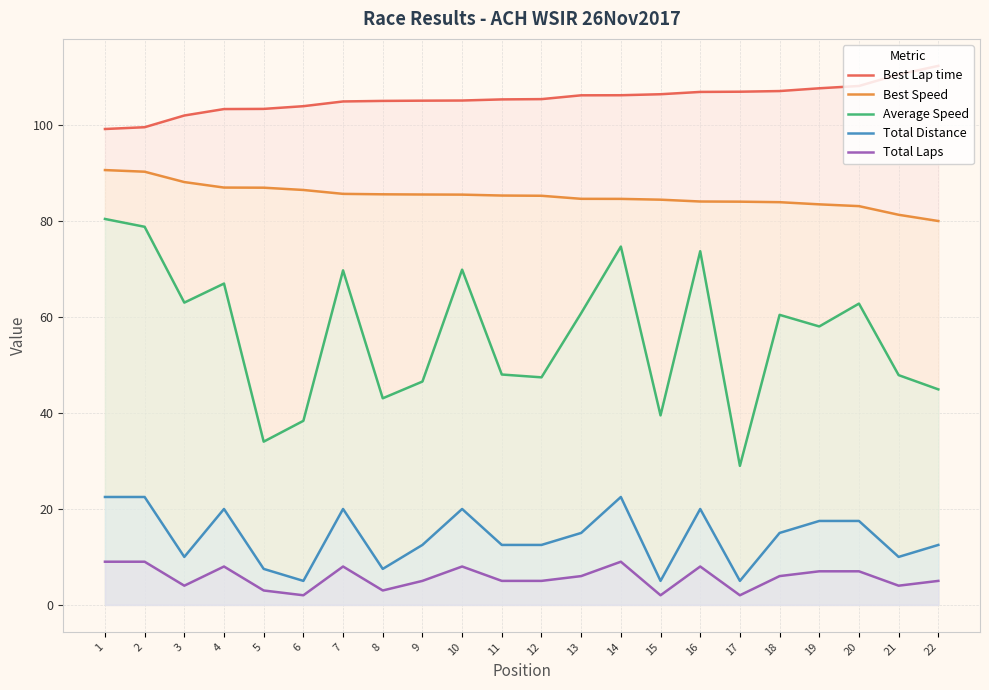

Does the chart have visible grid lines?

Yes